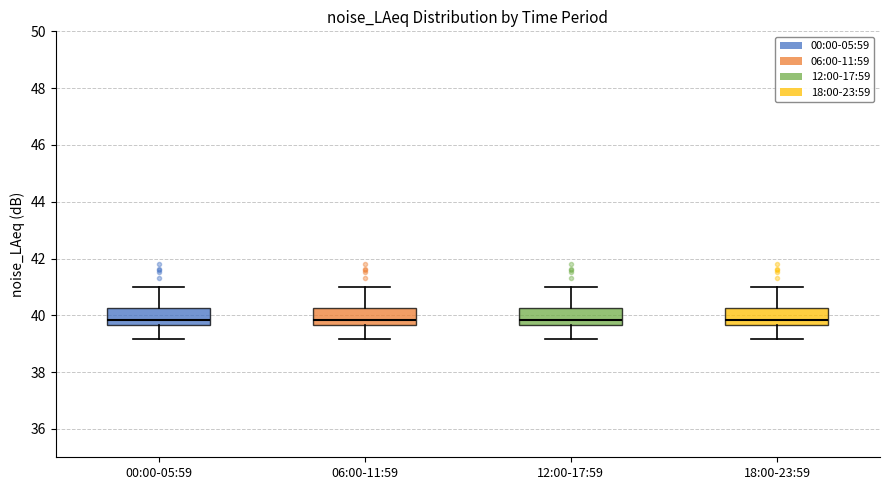

Reading left to right, transcribe this box plot: for each box, give where its median line is, the range the box spans, and where its two whiskers end, as read against the y-axis. The values are not printed on the chart, so give them approximately, as read against the axis.

00:00-05:59: median 39.8, box 39.6 to 40.2, whiskers 39.2 to 41.0
06:00-11:59: median 39.8, box 39.6 to 40.2, whiskers 39.2 to 41.0
12:00-17:59: median 39.8, box 39.6 to 40.2, whiskers 39.2 to 41.0
18:00-23:59: median 39.8, box 39.6 to 40.2, whiskers 39.2 to 41.0